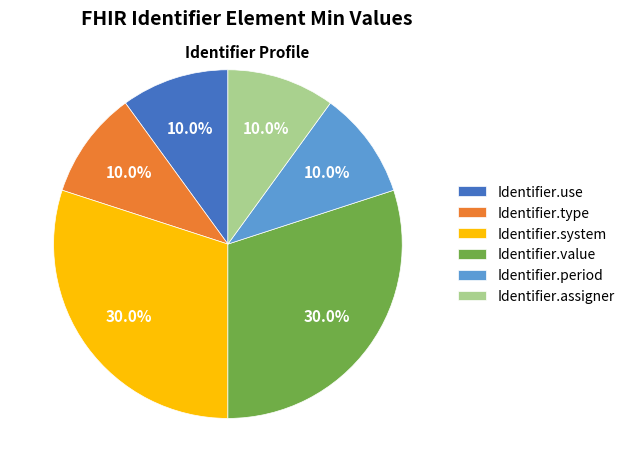

To the nearest percent, what is the average slice percentage?

17%